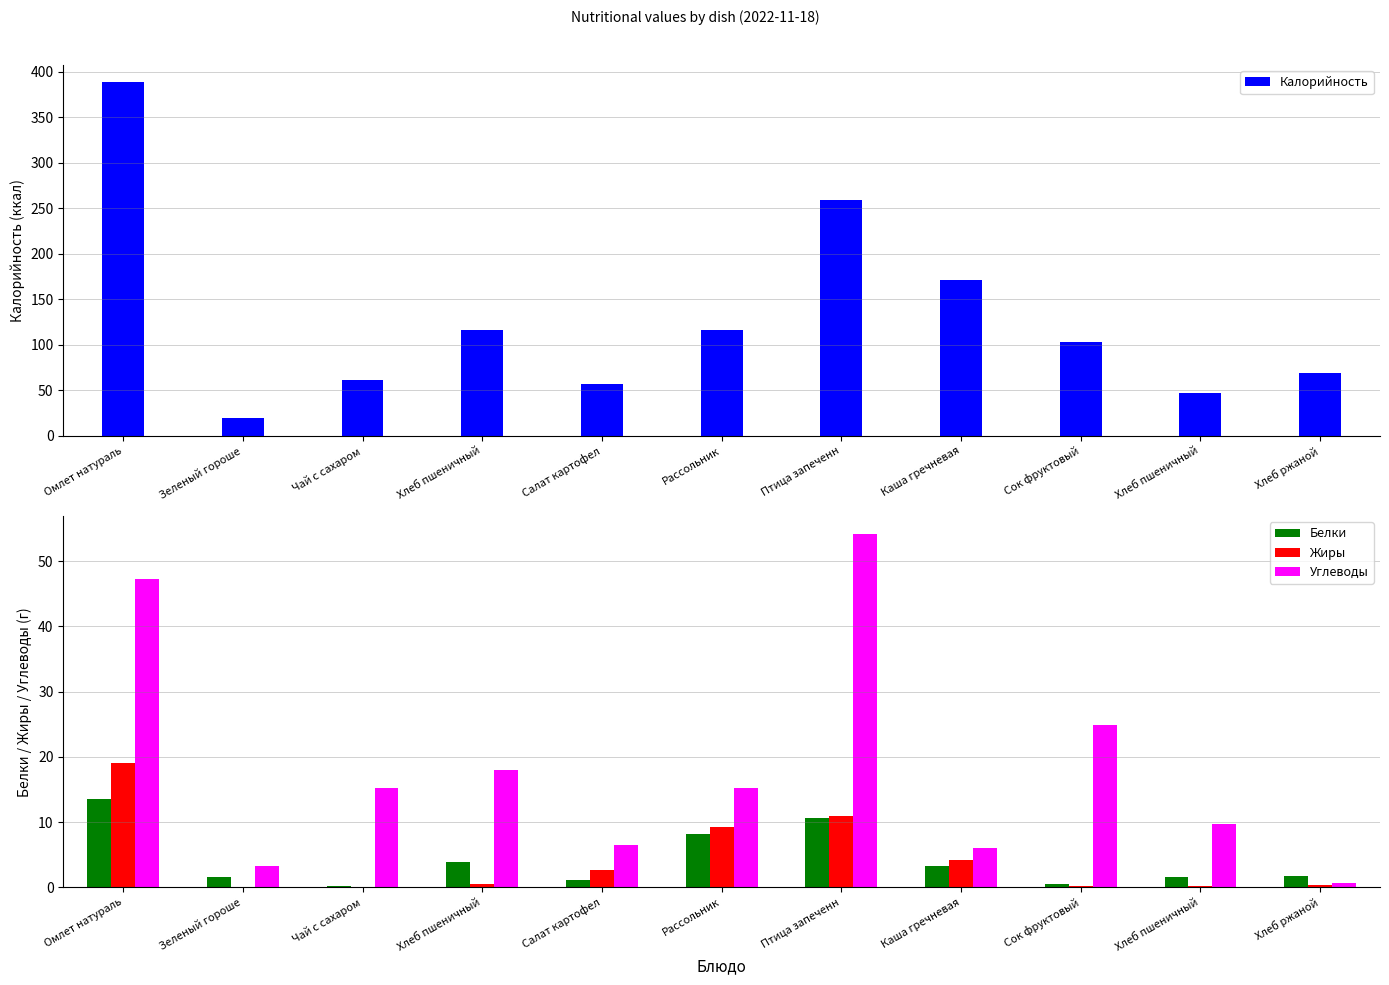

Rank the series by their maximum value, from highest to lowest.

Калорийность, Углеводы, Жиры, Белки